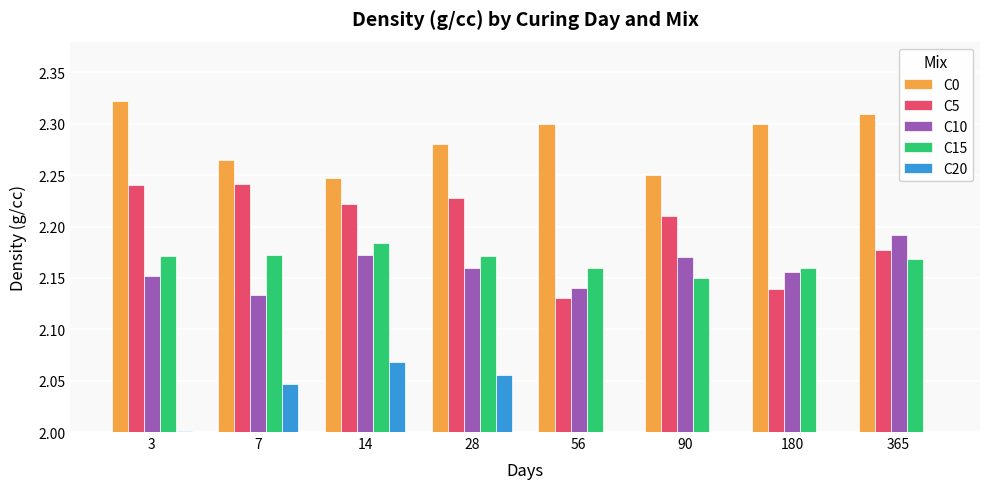

Is the value of C0 at 365 greater than the value of C5 at 28?

Yes